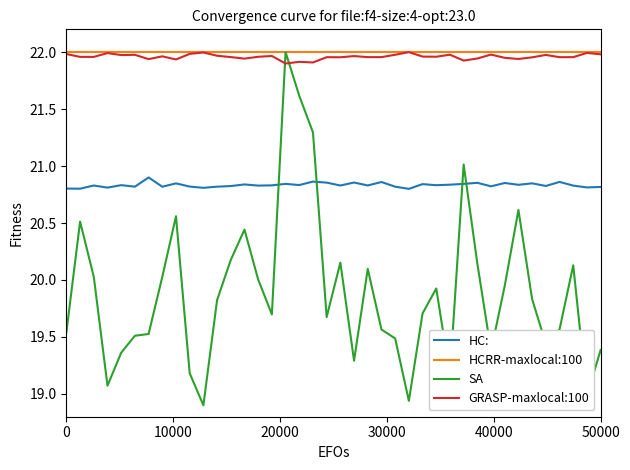

In GRASP-maxlocal:100, how many points are higher than both neighbors (excluding endpoints)?

13